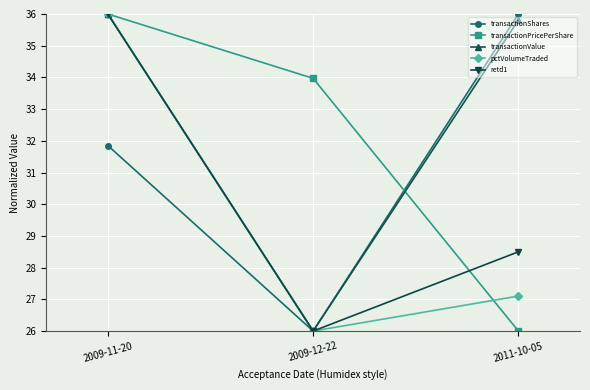

The transactionPricePerShare series shows 34.0 at 2009-12-22. True or false?

True